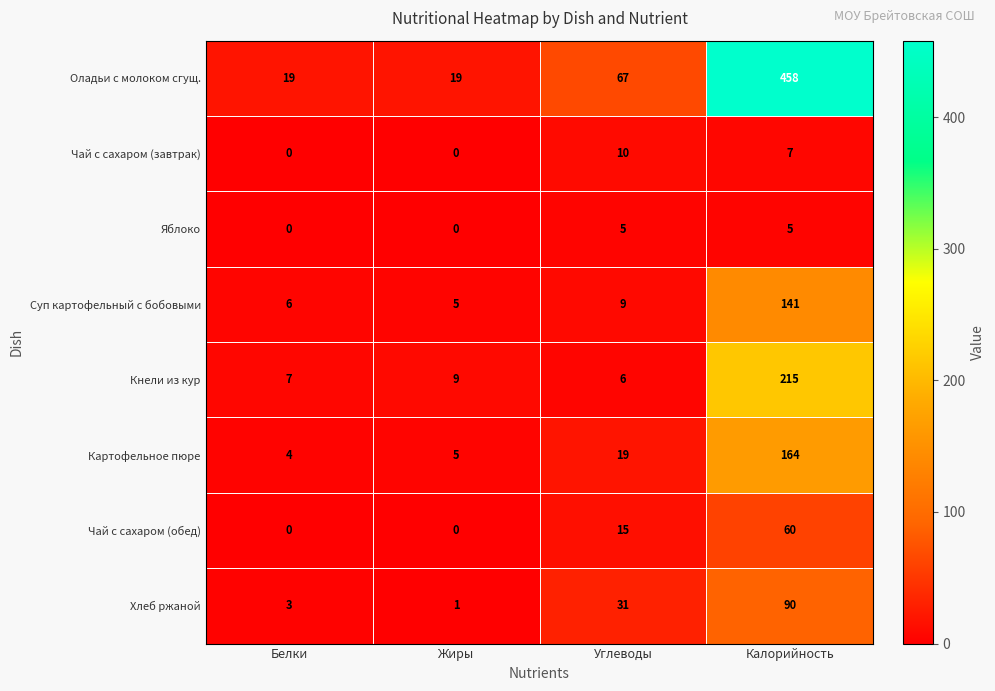

What is the difference between the highest and lowest values at Белки?

19